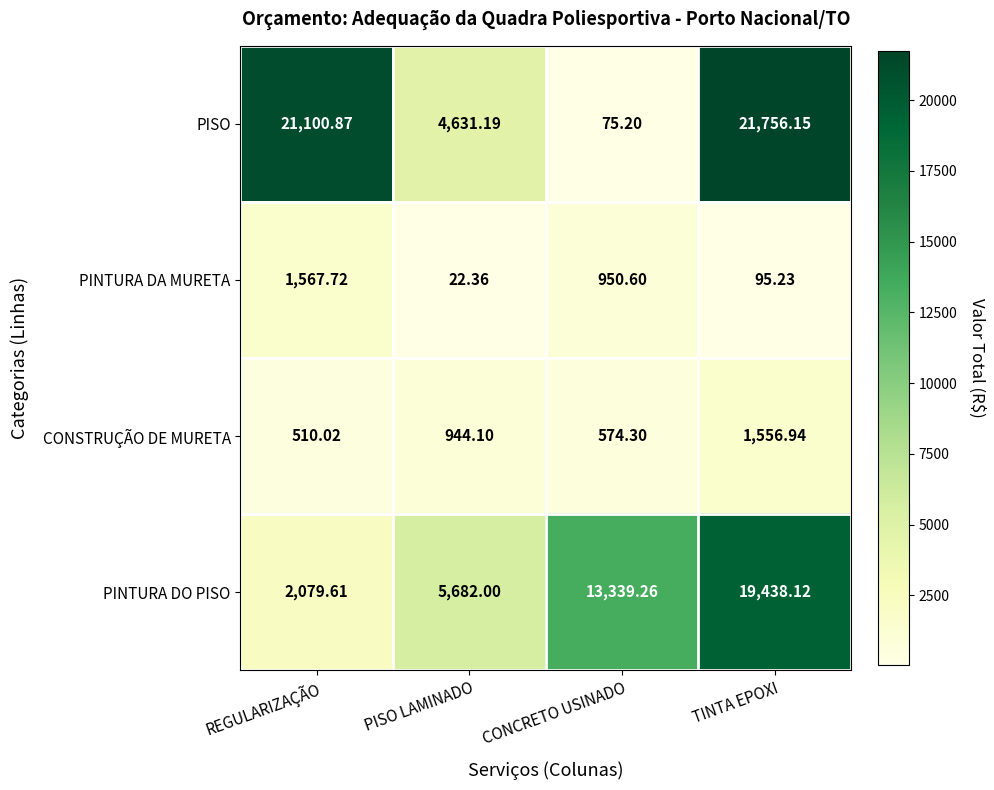

At which label is PINTURA DA MURETA closest to 795?

CONCRETO USINADO